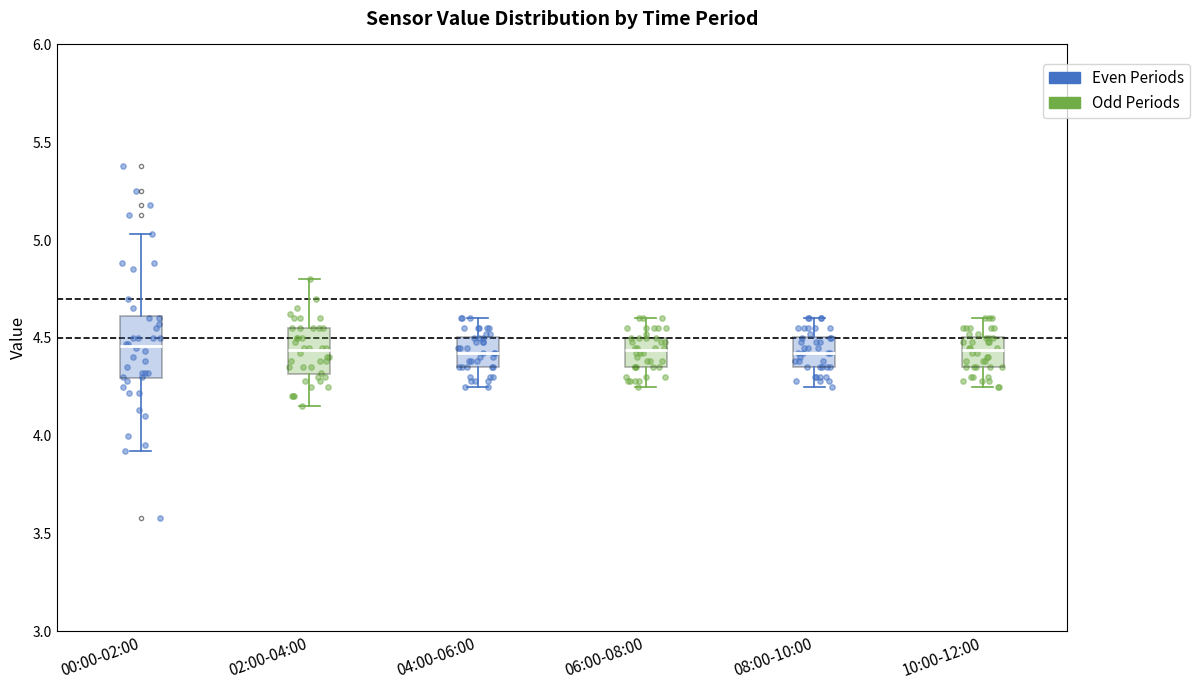

Reading left to right, transcribe this box plot: for each box, give where its median line is, the range the box spans, and where its two whiskers end, as read against the y-axis. The values are not printed on the chart, so give them approximately, as read against the axis.

00:00-02:00: median 4.45, box 4.30 to 4.60, whiskers 3.90 to 5.05
02:00-04:00: median 4.45, box 4.30 to 4.55, whiskers 4.15 to 4.80
04:00-06:00: median 4.40, box 4.35 to 4.50, whiskers 4.25 to 4.60
06:00-08:00: median 4.45, box 4.35 to 4.50, whiskers 4.25 to 4.60
08:00-10:00: median 4.40, box 4.35 to 4.50, whiskers 4.25 to 4.60
10:00-12:00: median 4.45, box 4.35 to 4.50, whiskers 4.25 to 4.60